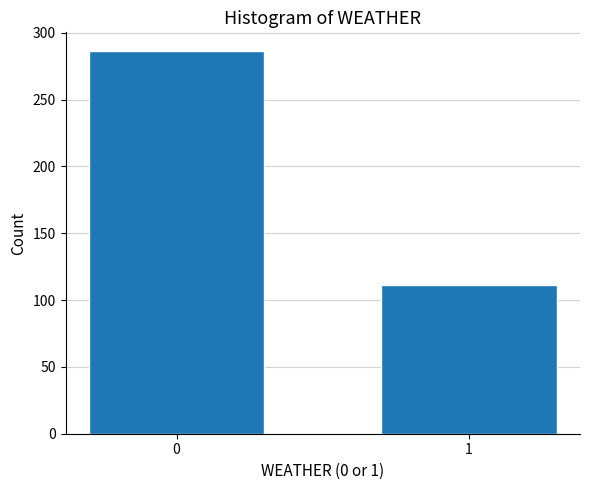

Reading left to right, extract all data points from this chart.

286	111